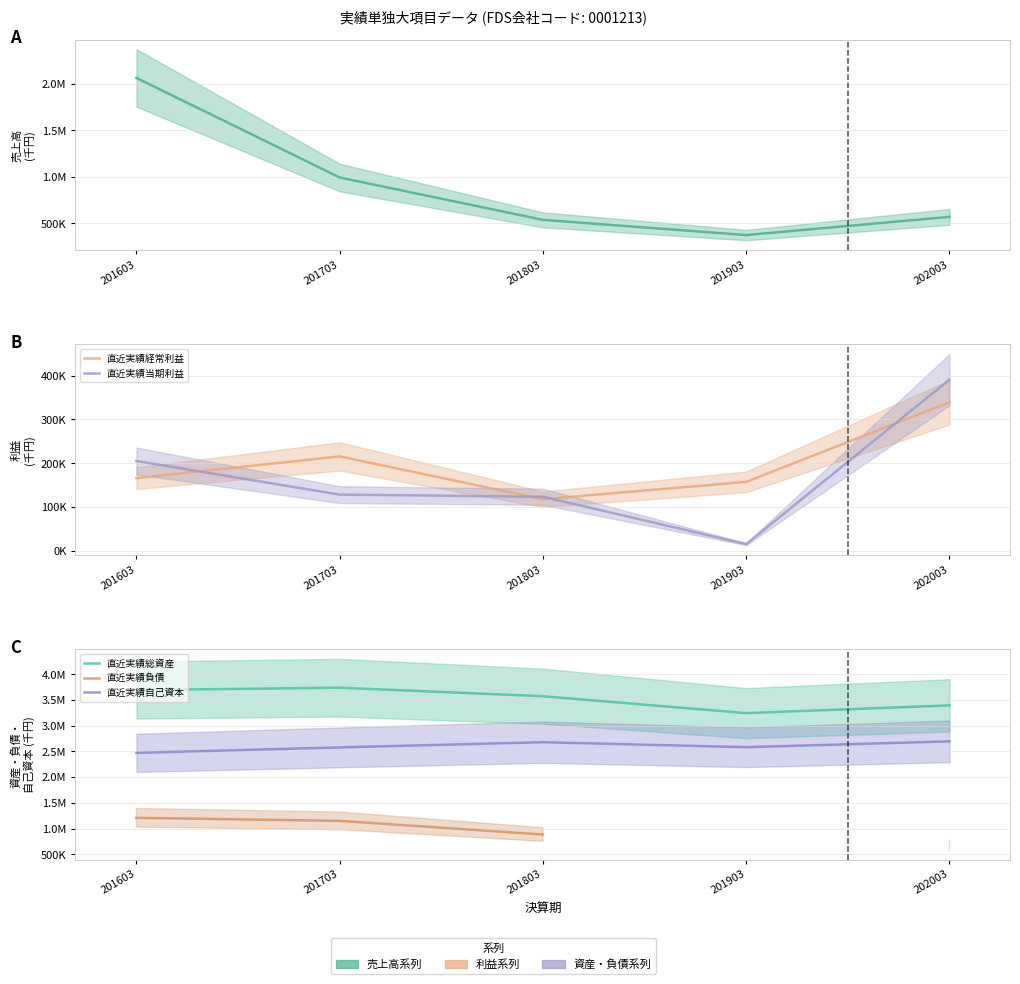

Rank the series by their maximum value, from highest to lowest.

直近実績総資産, 直近実績自己資本, 直近実績売上高, 直近実績負債, 直近実績当期利益, 直近実績経常利益